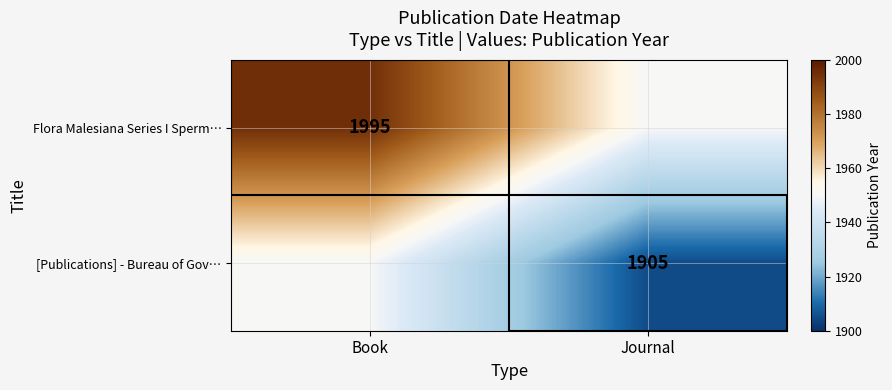

At which category is the sum across all series the highest?

Book